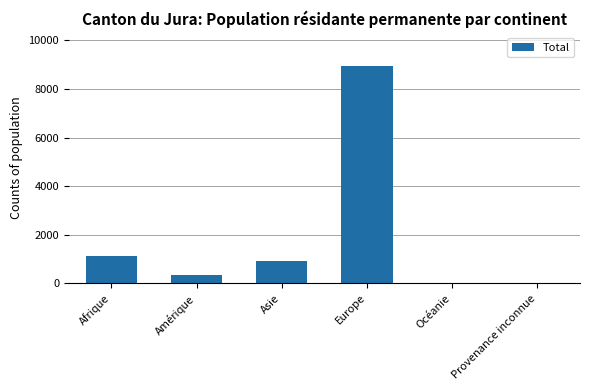

True or false: the data shows 8969 at Europe.

True